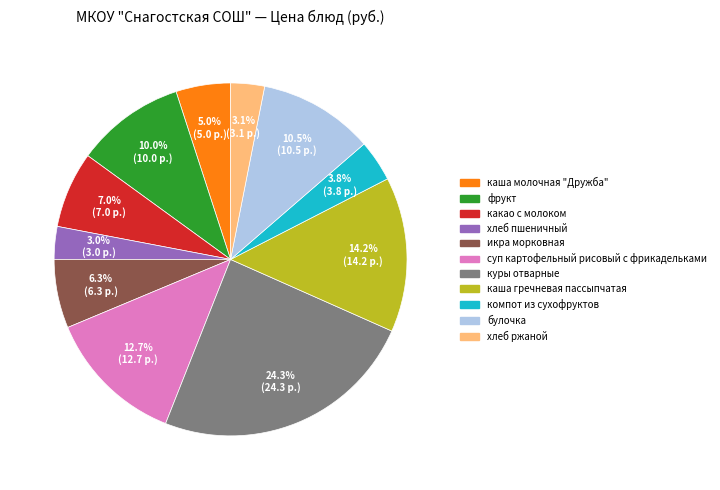

Does фрукт represent more than half of the total?

No